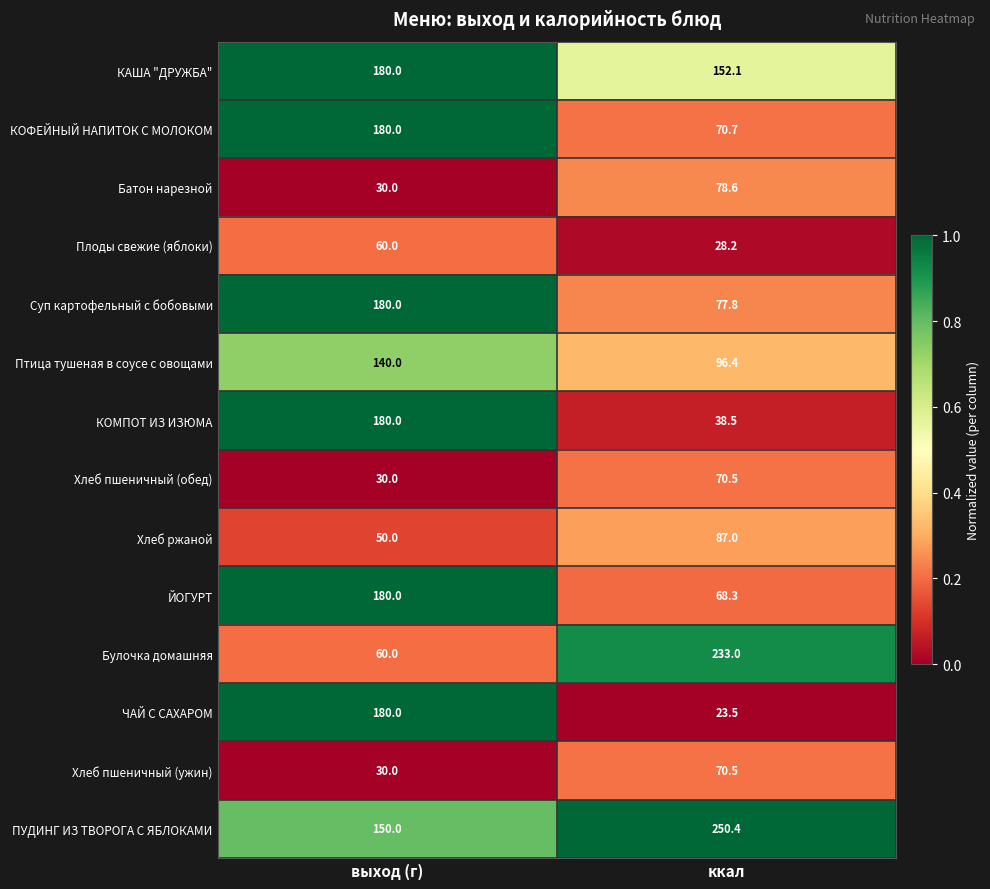

The value of ПУДИНГ ИЗ ТВОРОГА С ЯБЛОКАМИ at выход (г) is 207.6. True or false?

False